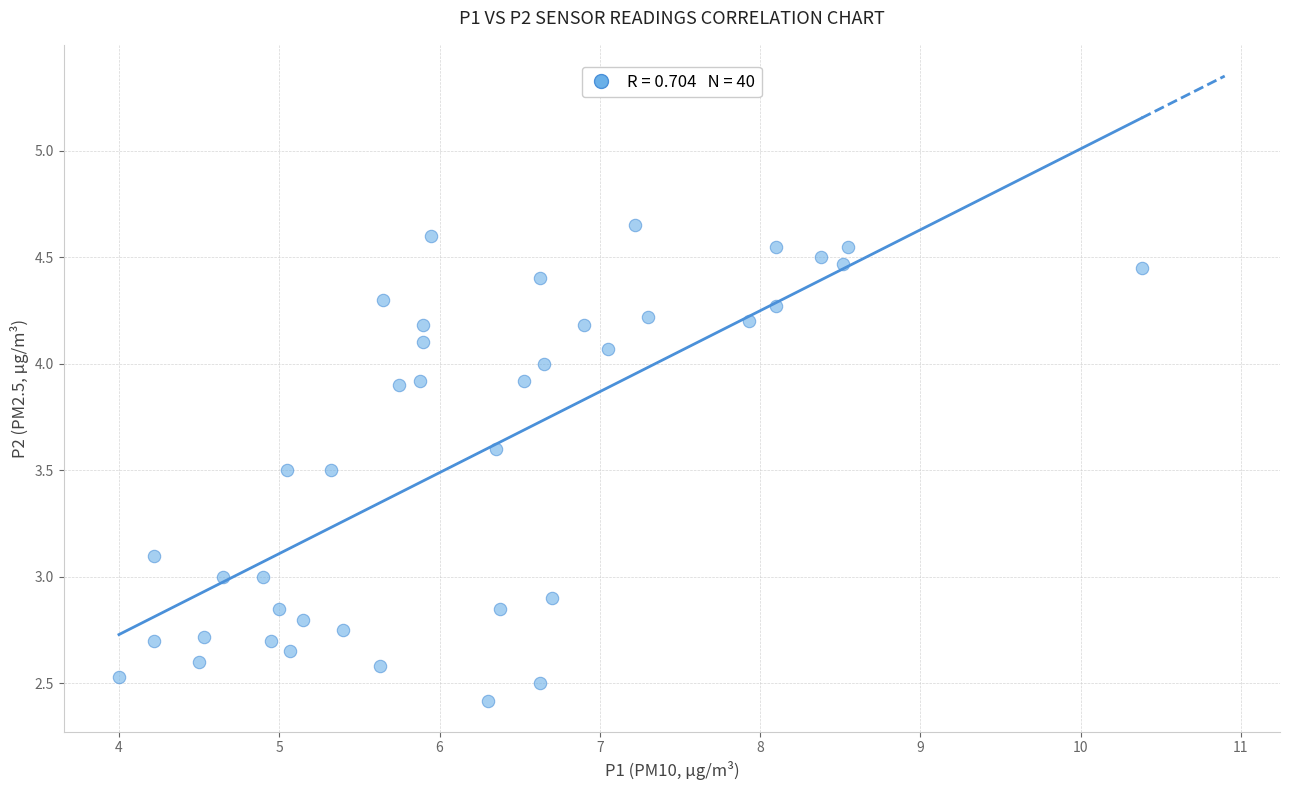

What is the range of X values (max minus min)?

6.4